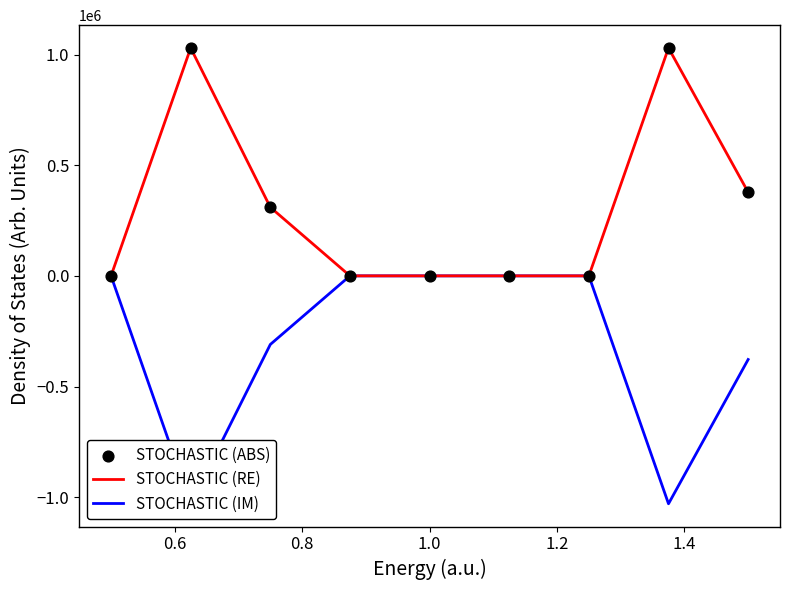

Which series reaches the maximum Y coordinate?

STOCHASTIC (RE)